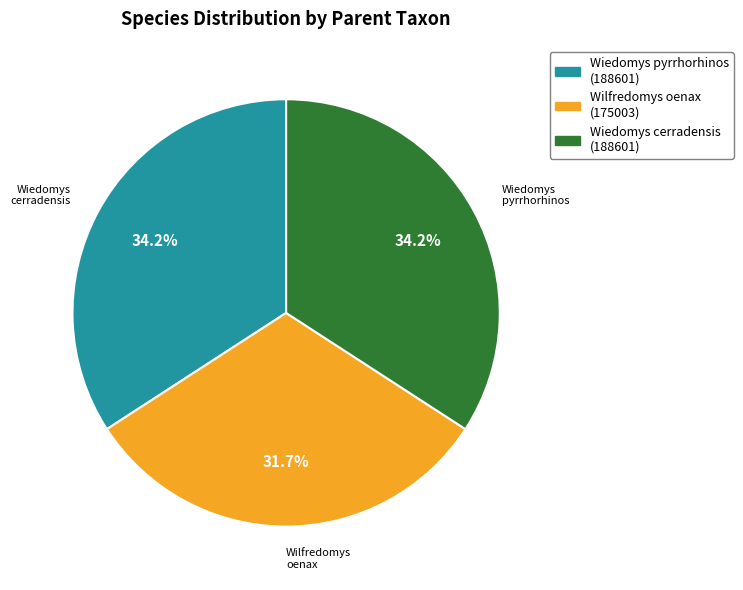

Count the number of slices in the pie.

3